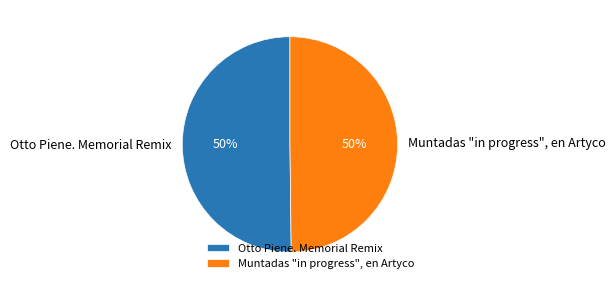

To the nearest percent, what is the combined percentage of Muntadas "in progress", en Artyco and Otto Piene. Memorial Remix?

100%